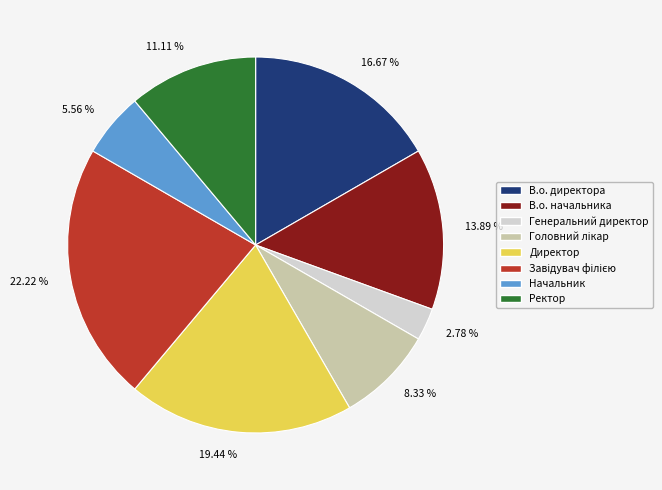

What is the smallest slice in the pie chart?

Генеральний директор